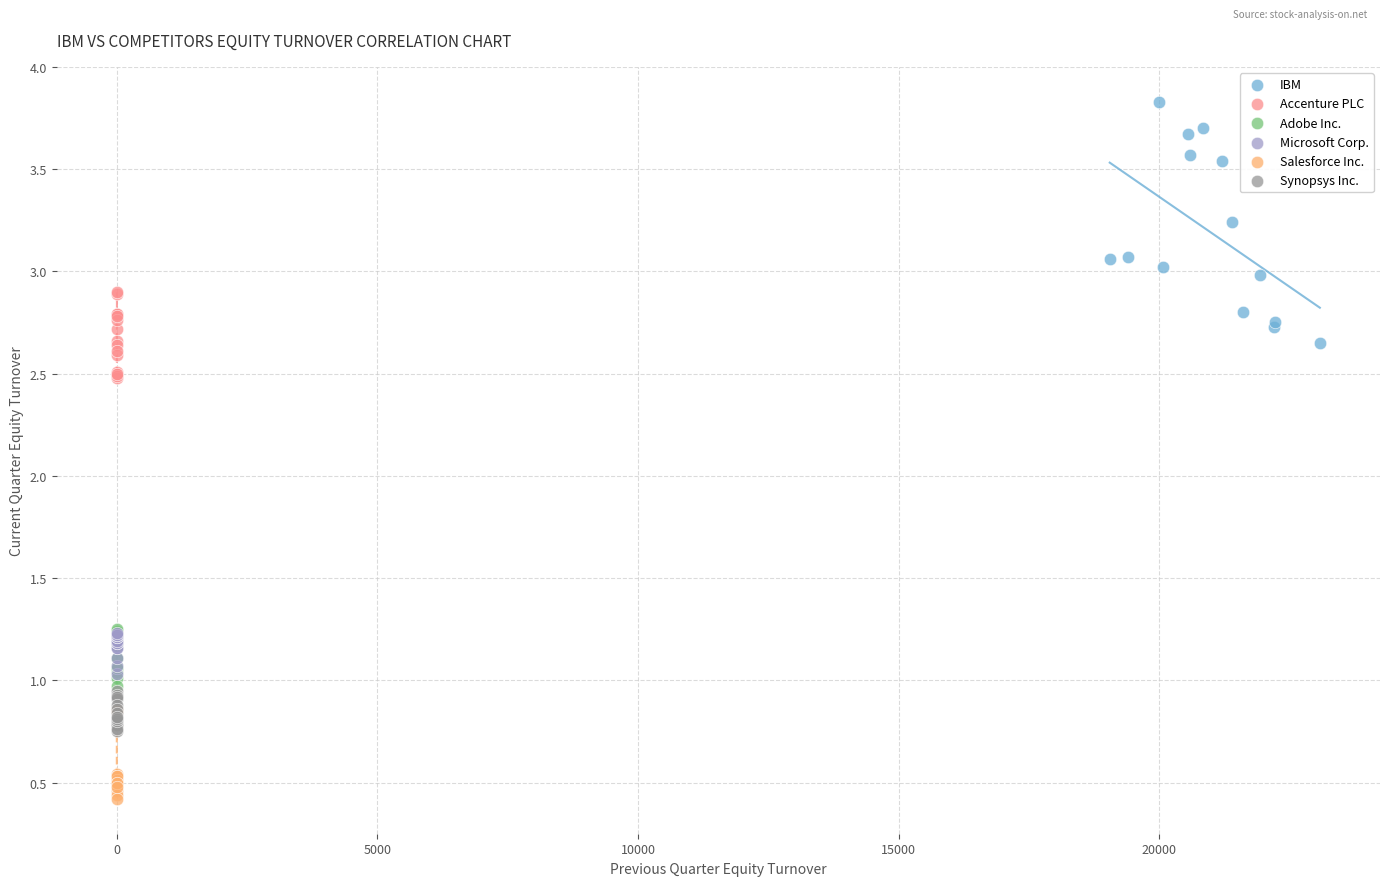

Which series has the widest spread of Y values?

IBM